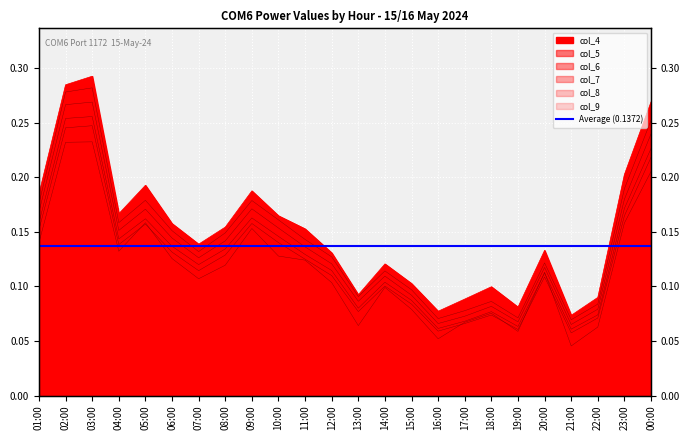

Where is the first local minimum for col_8?

04:00